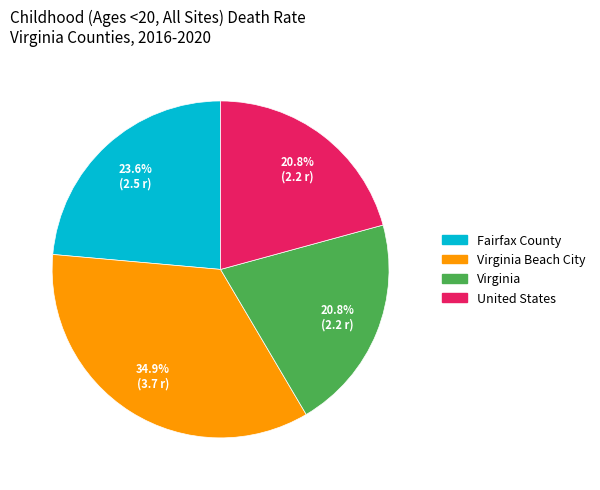

Does any single category account for the majority?

No